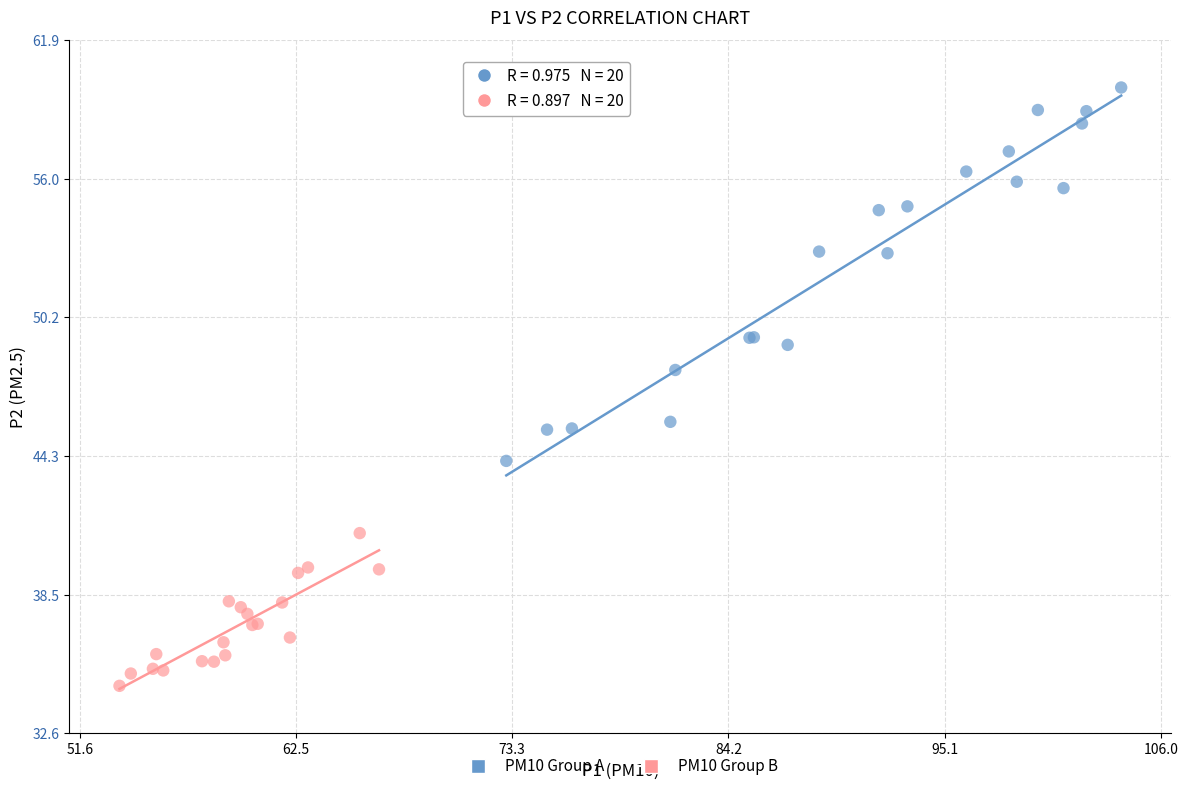

Which series contains the highest Y value?

PM10 Group A